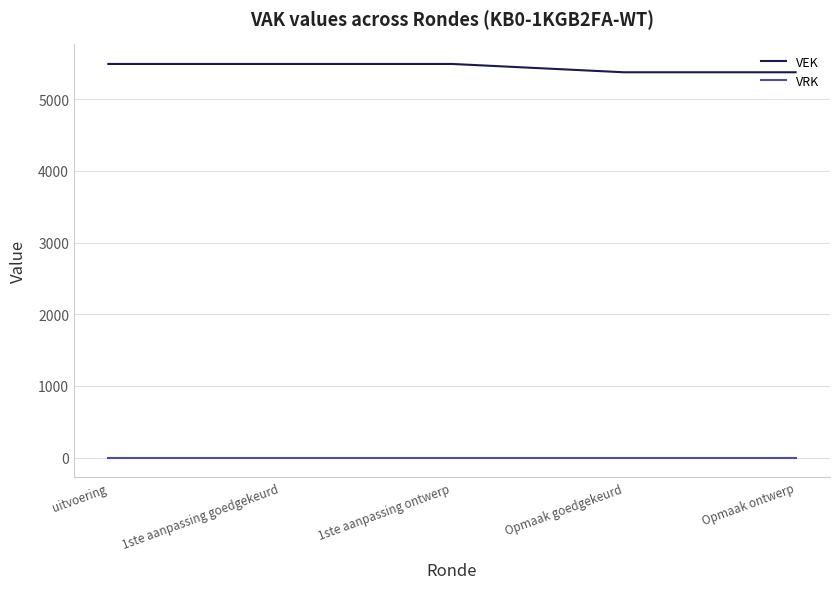

What is the total value across all series at uitvoering?

5493